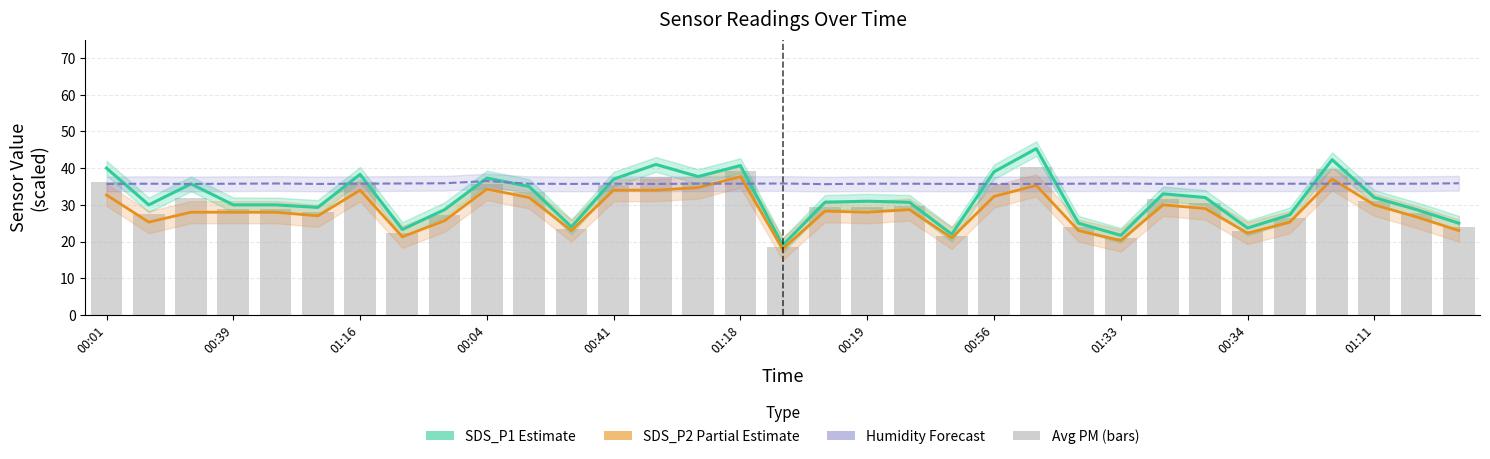

Between 16 and 01:16, which is larger?

01:16